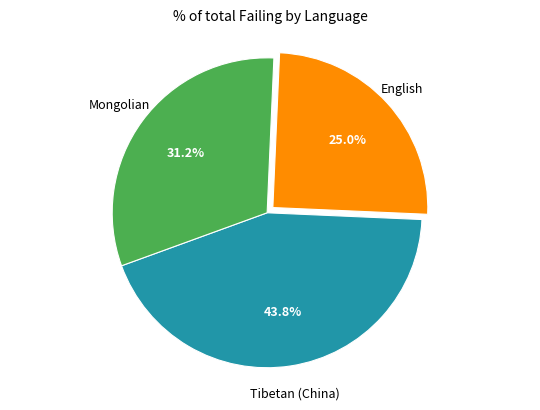

To the nearest percent, what is the difference between the largest and smallest slice percentages?

19%